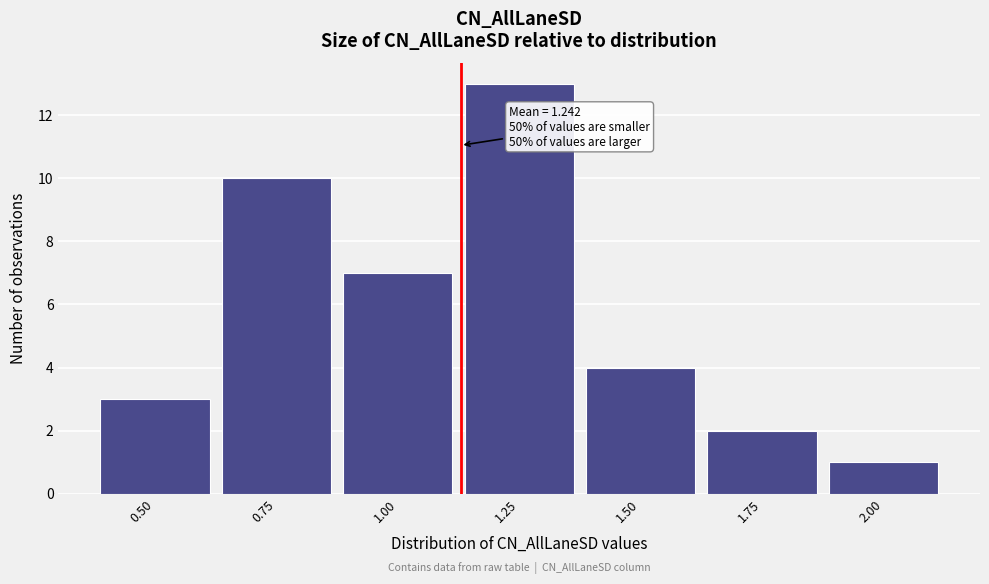

Reading left to right, what are all the values shown in this chart?

3	10	7	13	4	2	1